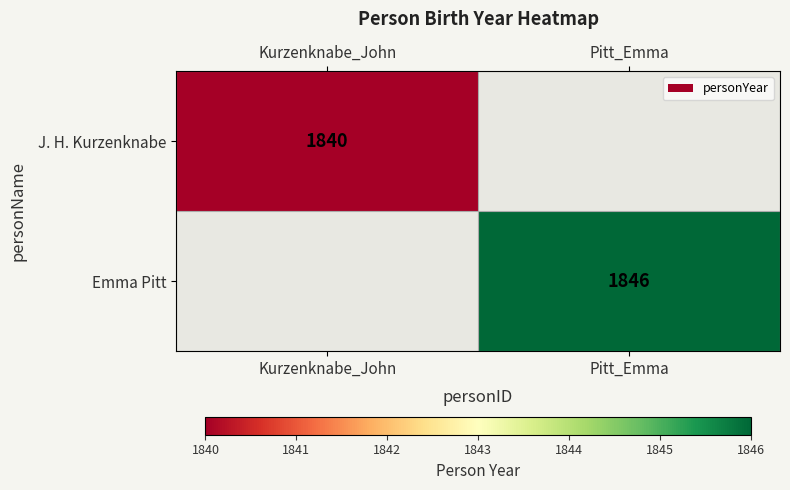

Is it true that Emma Pitt equals 1846 at Pitt_Emma?

True